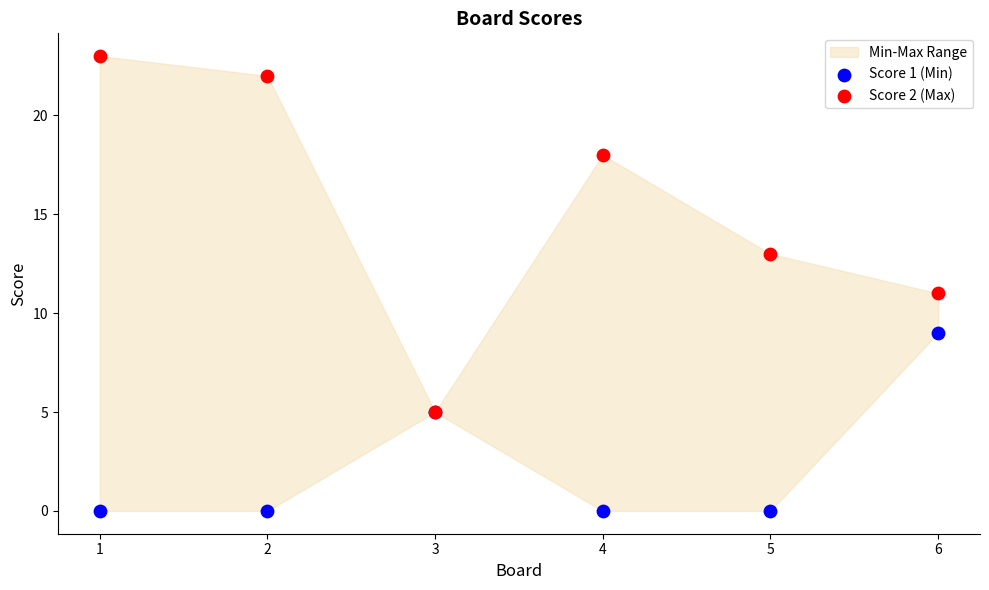

What are all the series names shown in the legend?

Score 1 (Min), Score 2 (Max)